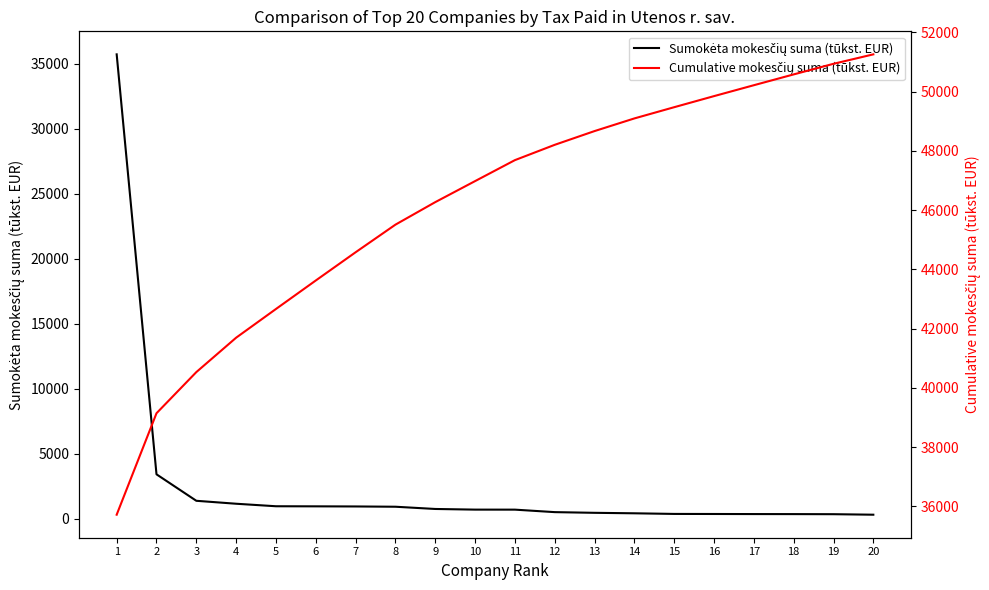

Rank the series at 4 from highest to lowest value.

Cumulative mokesčių suma (tūkst. EUR), Sumokėta mokesčių suma (tūkst. EUR)